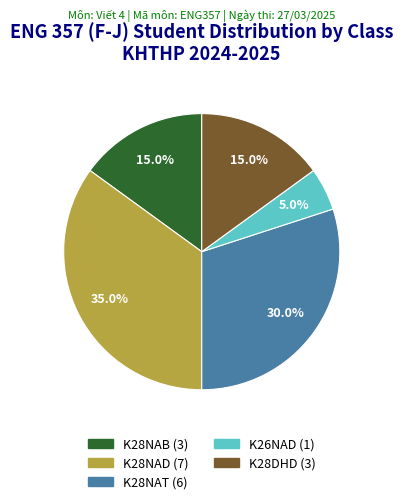

Is it true that K26NAD is 18% of the pie?

False